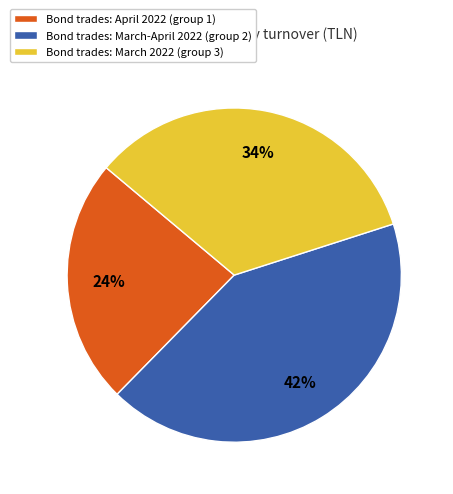

Is the sum of Bond trades: March-April 2022 (group 2) and Bond trades: March 2022 (group 3) greater than half?

Yes